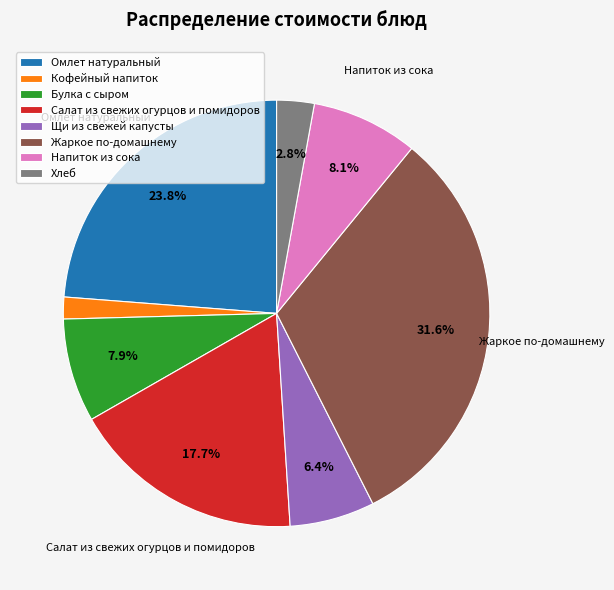

Combined, do Жаркое по-домашнему and Кофейный напиток account for over 50%?

No